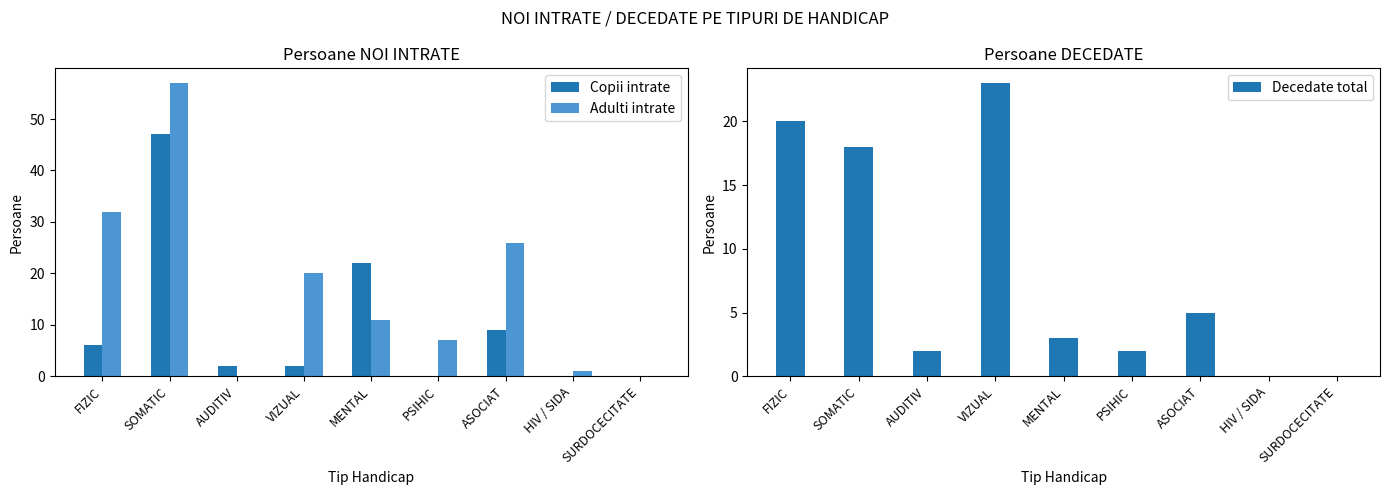

What is the difference between the second highest and second lowest values in the Decedate total series?

20